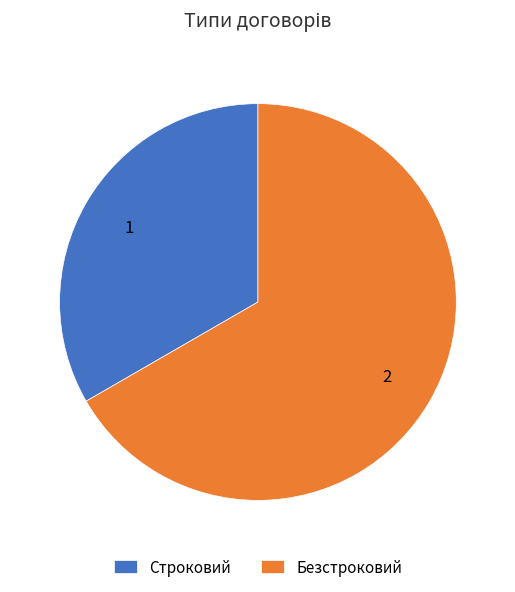

Combined, do Безстроковий and Строковий account for over 50%?

Yes